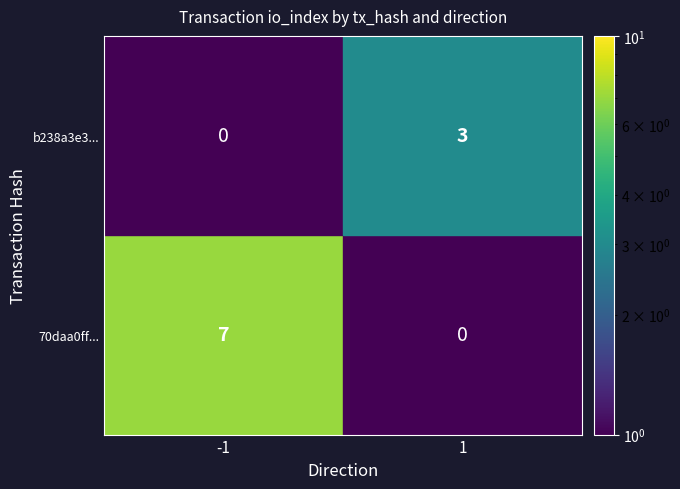

Rank the series at io_index from highest to lowest value.

70daa0ff1ab64e7e7ae2616e8e92819c4d5f8a8, b238a3e3deba59356a30a917c97a55ce503b854